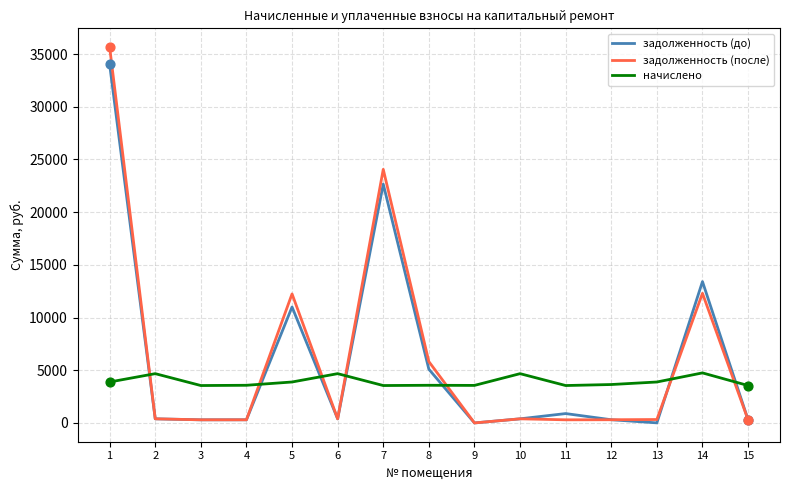

What are all the series names shown in the legend?

задолженность (до), задолженность (после), начислено